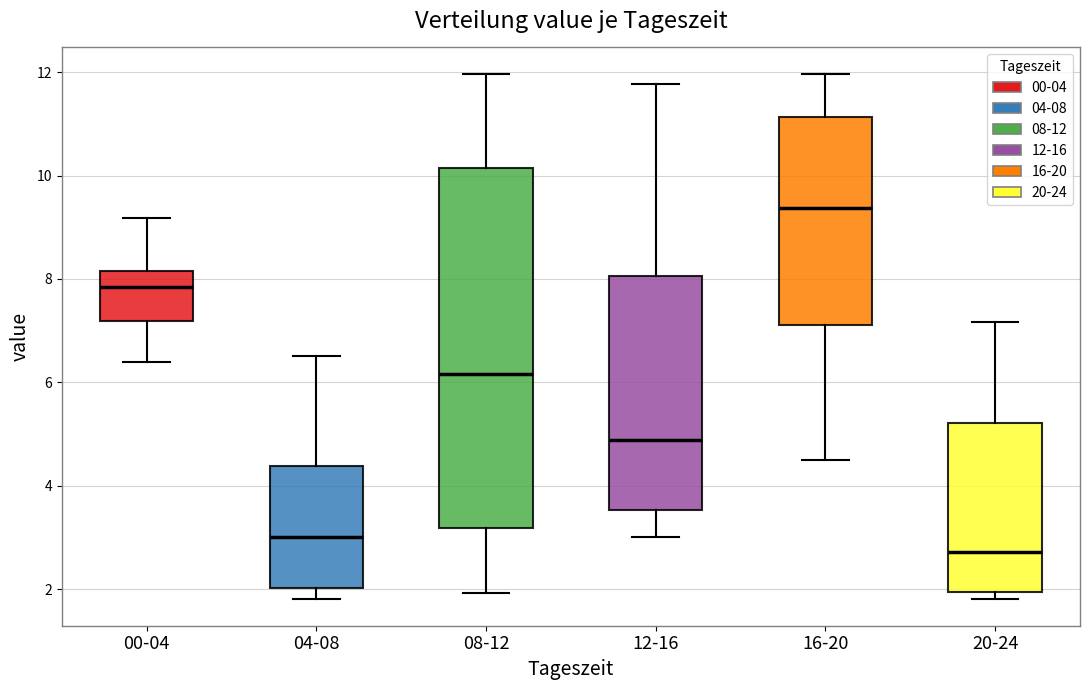

Where does the upper whisker of the box for 16-20 end on the y-axis? The values are not printed on the chart, so give them approximately, as read against the axis.

12.0